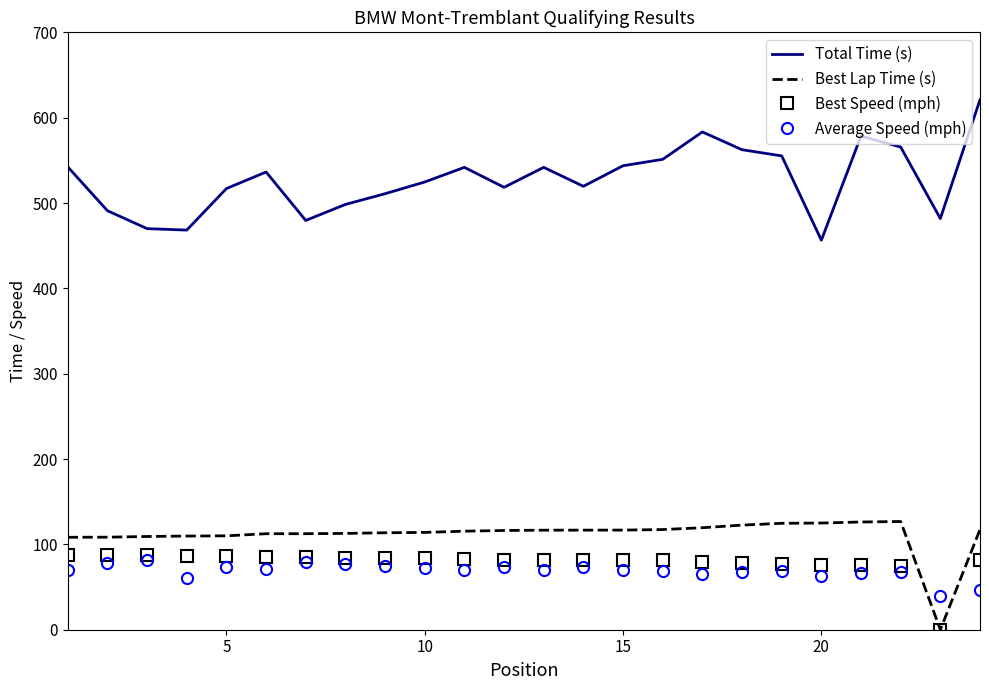

What is the maximum value for Average Speed (mph)?

81.2